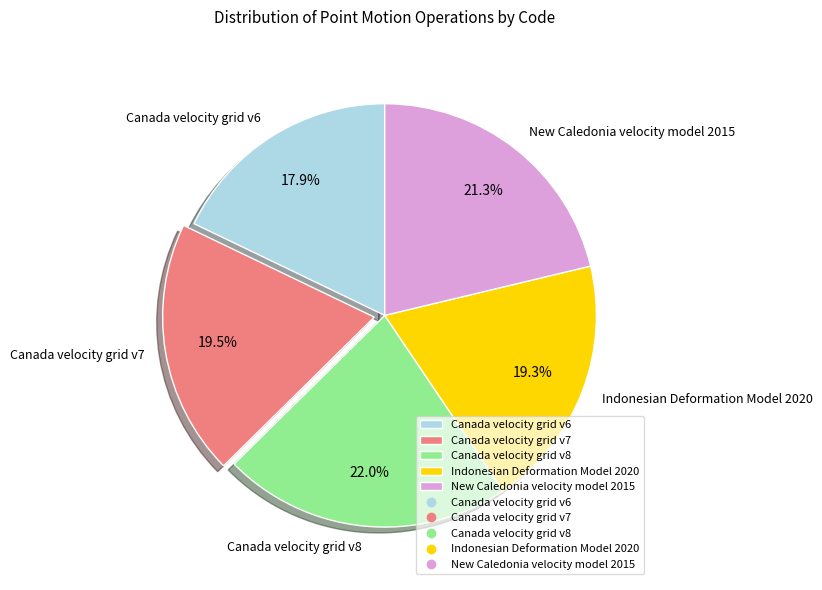

The Canada velocity grid v6 slice represents 18% of the pie. True or false?

True